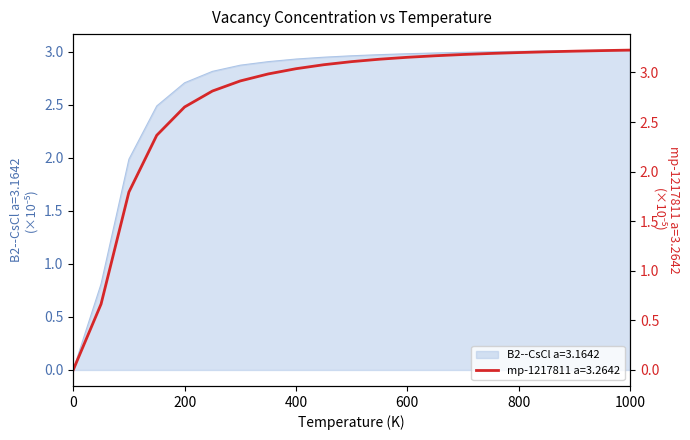

What is the label of the 8th point from the left?

350.0